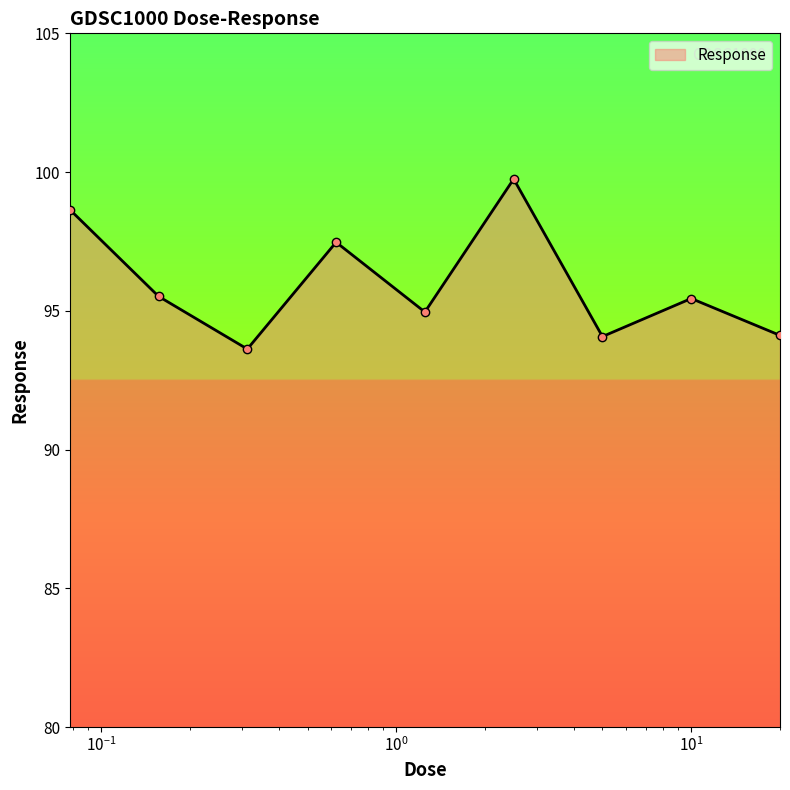

What is the value of the 5th point from the left?

95.0